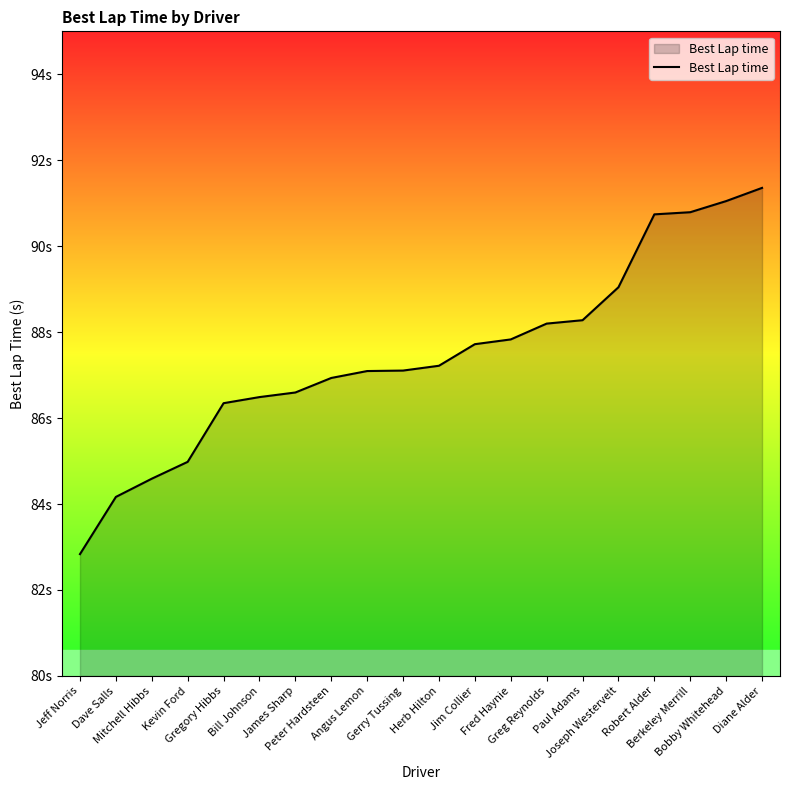

Does the chart have visible grid lines?

No